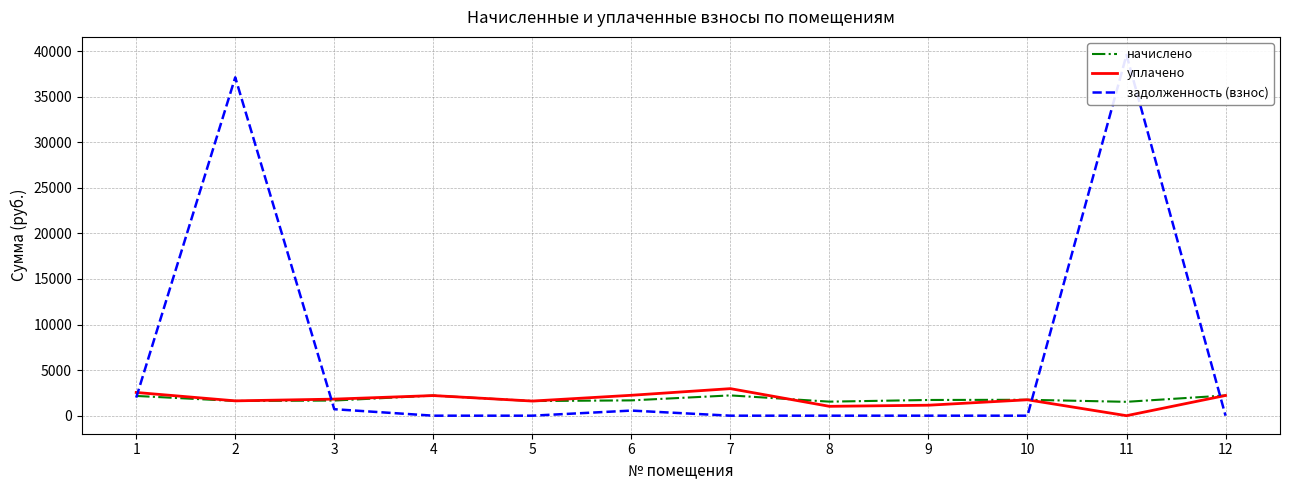

Which label corresponds to the smallest value in the chart?

11